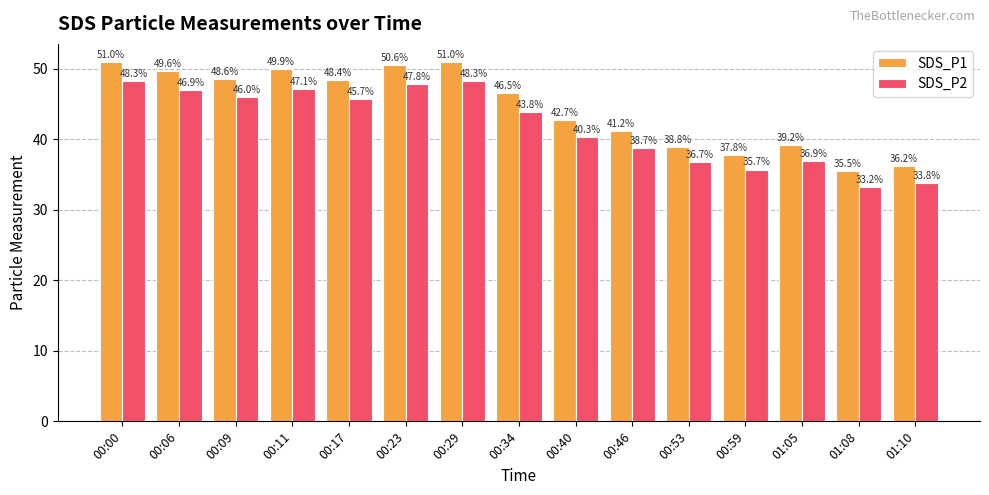

Reading left to right, what are all the values shown in this chart?

SDS_P1: 51.0	49.6	48.6	49.9	48.4	50.6	51.0	46.5	42.7	41.2	38.8	37.8	39.2	35.5	36.2
SDS_P2: 48.3	46.9	46.0	47.1	45.7	47.8	48.3	43.8	40.3	38.7	36.7	35.7	36.9	33.2	33.8